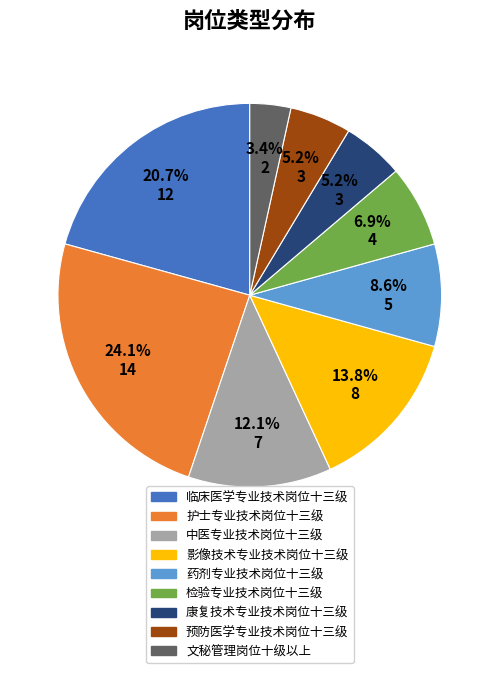

Count the number of slices in the pie.

9